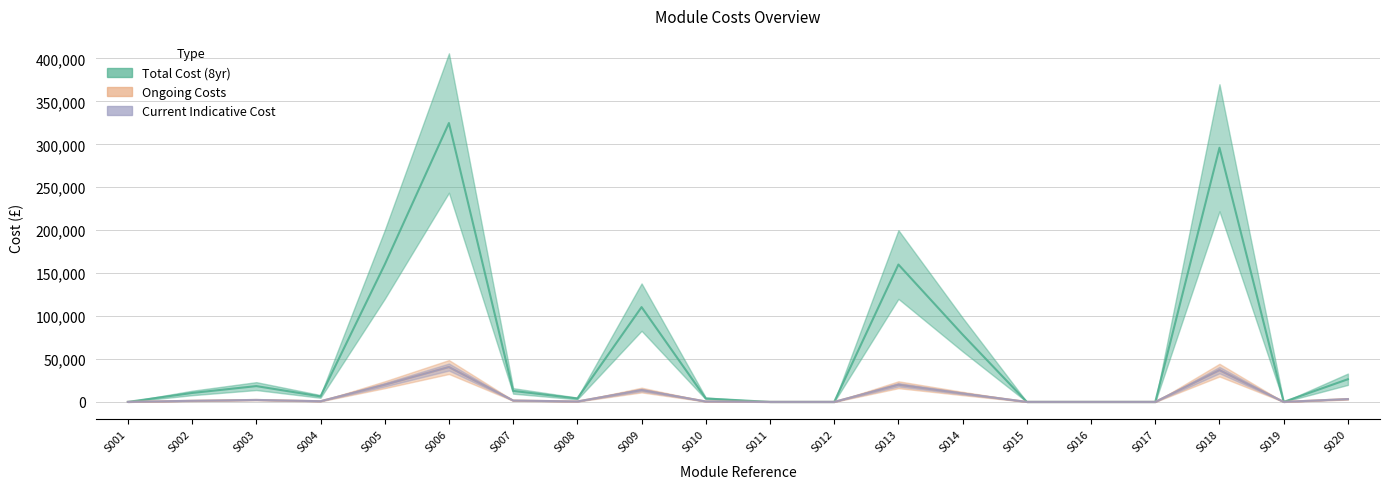

Is it true that Total Cost equals 10400 at S002?

True